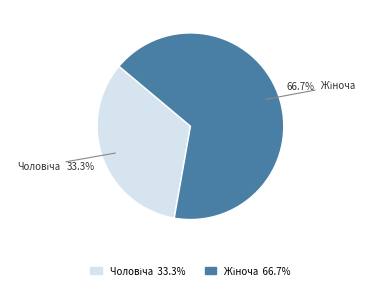

Is there any slice that represents more than half of the pie?

Yes